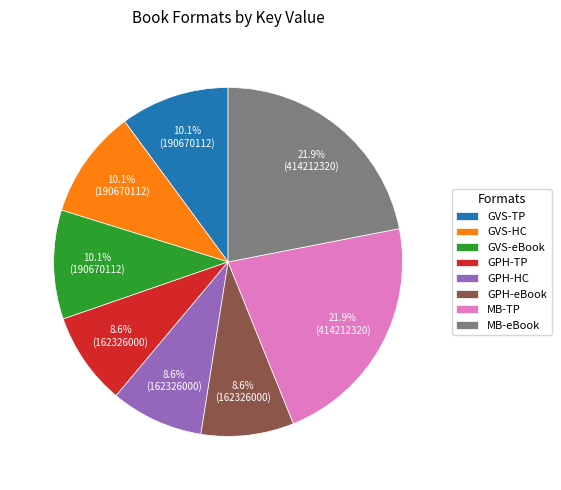

Does any single category account for the majority?

No